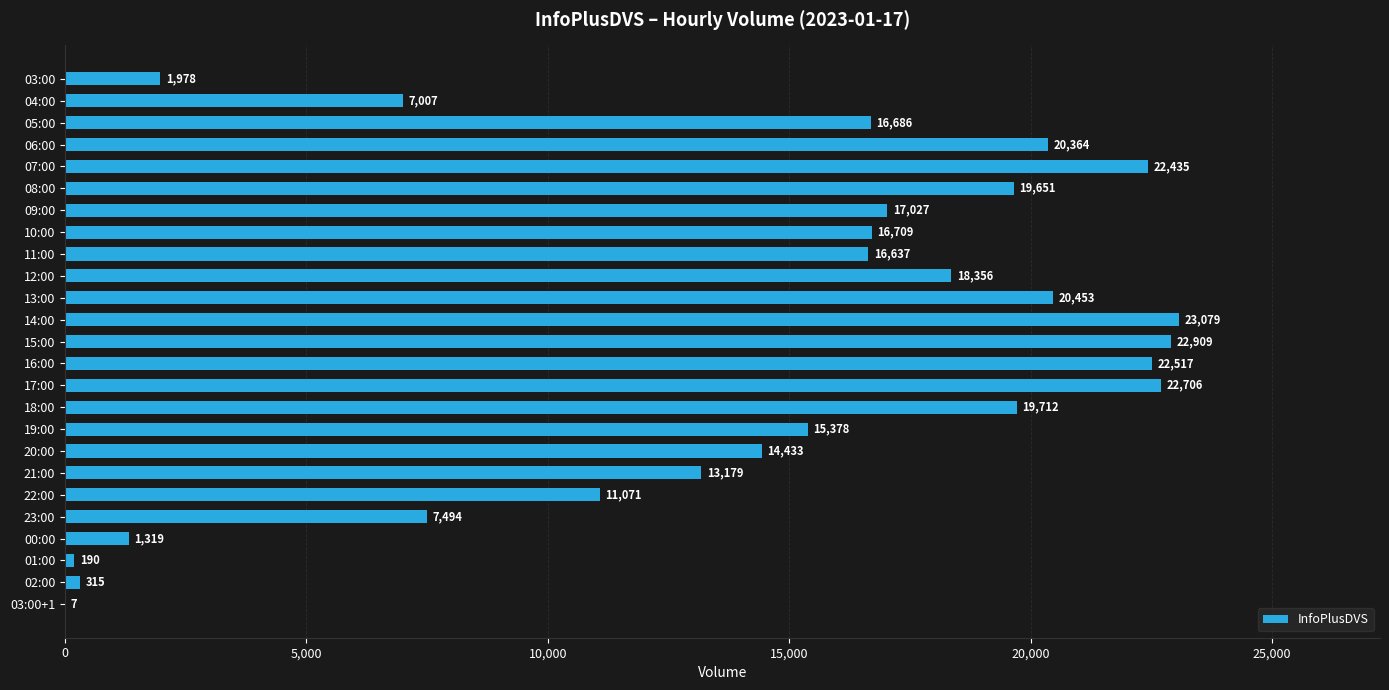

What is the approximate value at 13:00?

20453